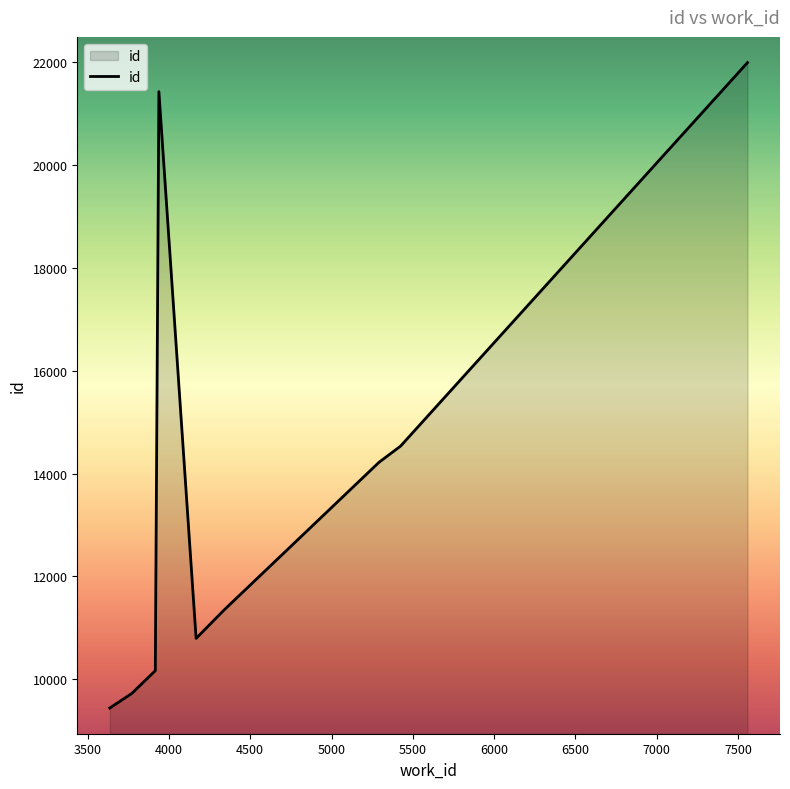

What is the difference between the maximum and minimum values?

12552